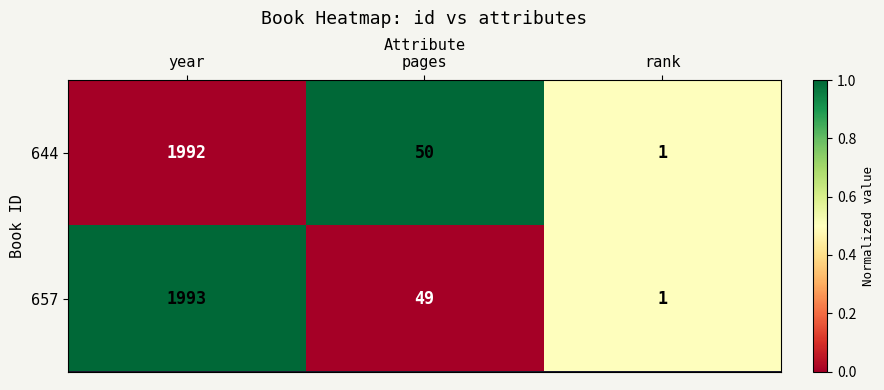

Reading left to right, transcribe all the data shown in this chart.

644: 1992	50	1
657: 1993	49	1